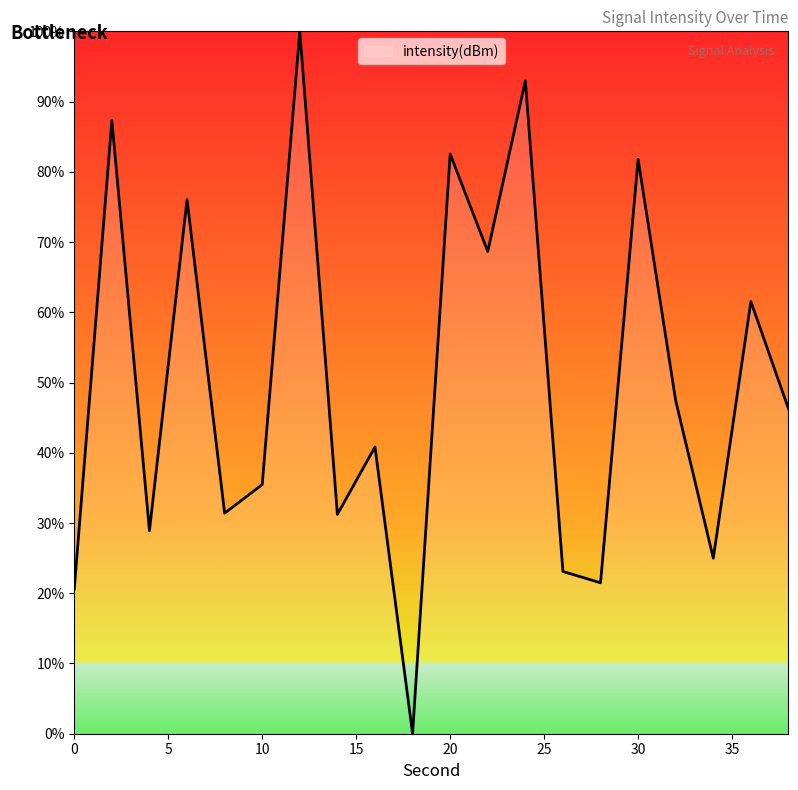

What is the greatest value displayed?

100.0